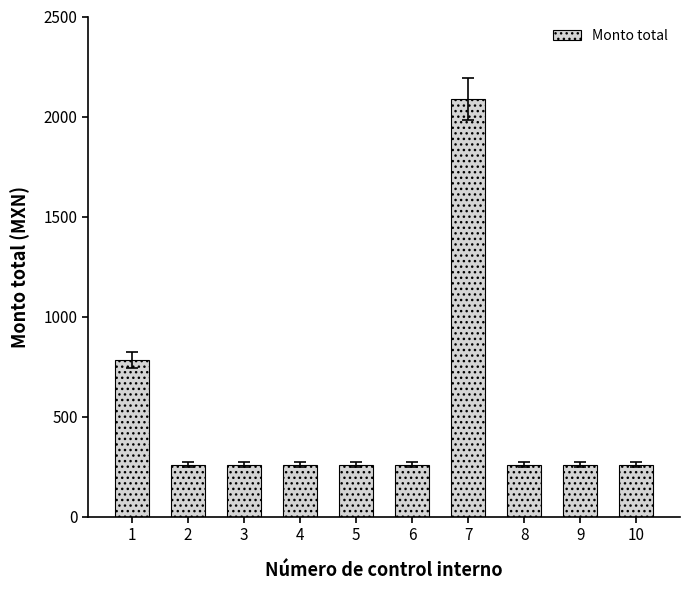

Are the bars horizontal?

No